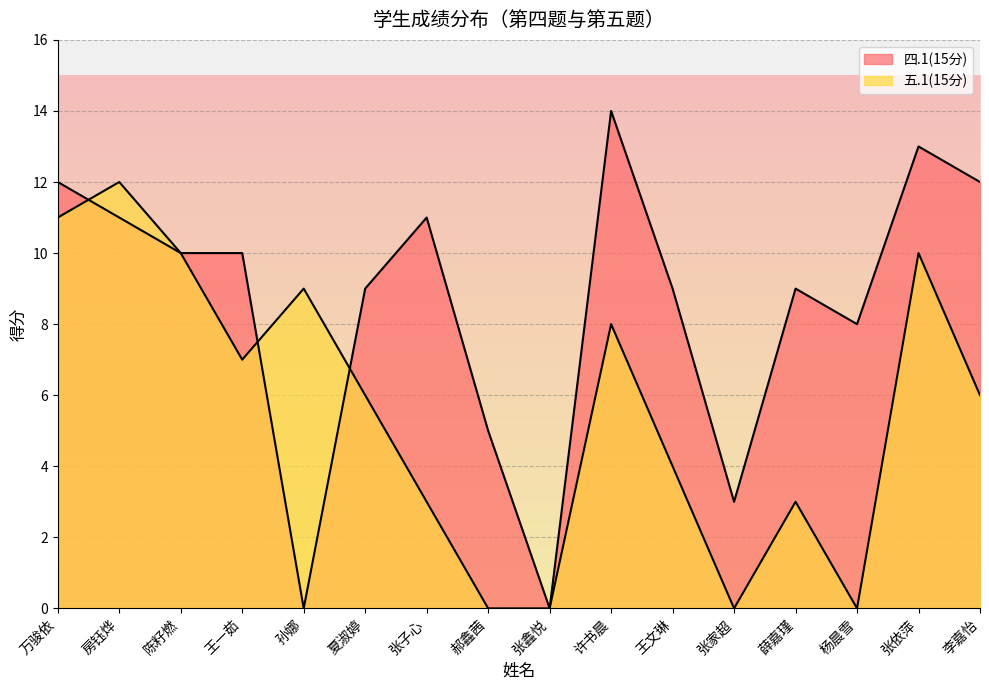

Is the value of 四.1(15分) at 张子心 greater than the value of 五.1(15分) at 郝鑫茜?

Yes